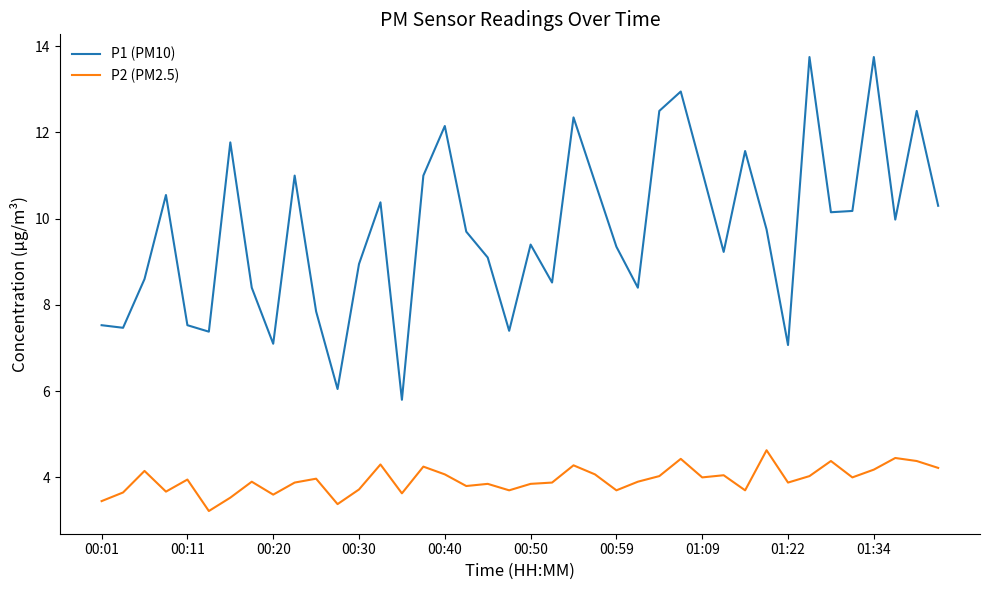

List the series in order of their overall mean, lowest first.

P2 (PM2.5), P1 (PM10)